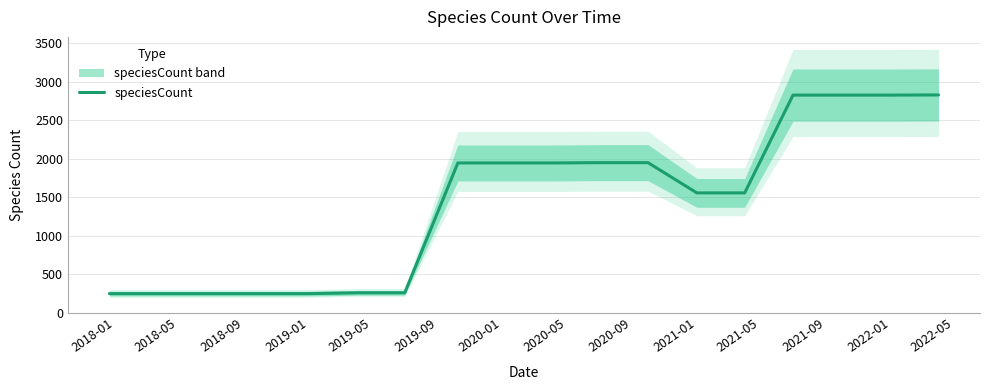

What is the value of the 5th point from the left?

249